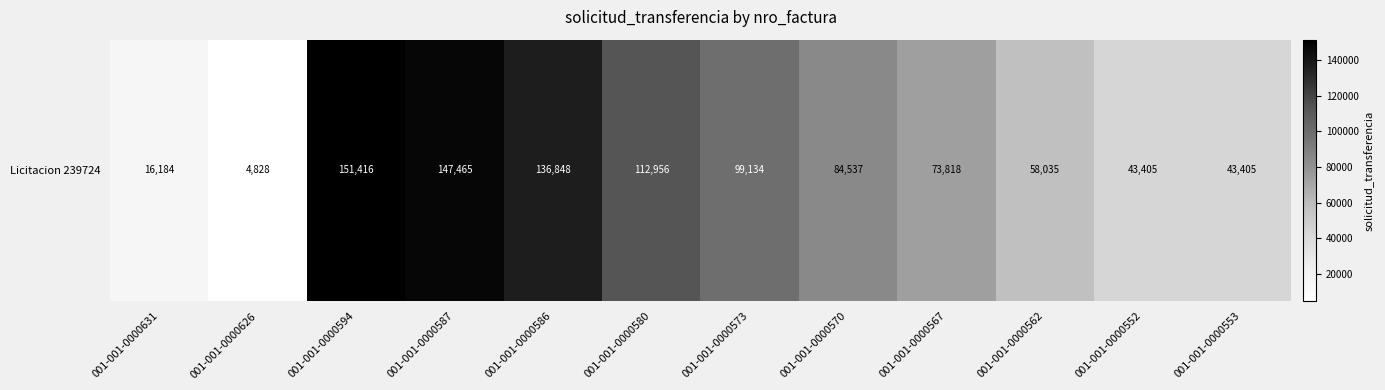

List the labels in order of value, smallest first.

001-001-0000626, 001-001-0000631, 001-001-0000552, 001-001-0000553, 001-001-0000562, 001-001-0000567, 001-001-0000570, 001-001-0000573, 001-001-0000580, 001-001-0000586, 001-001-0000587, 001-001-0000594